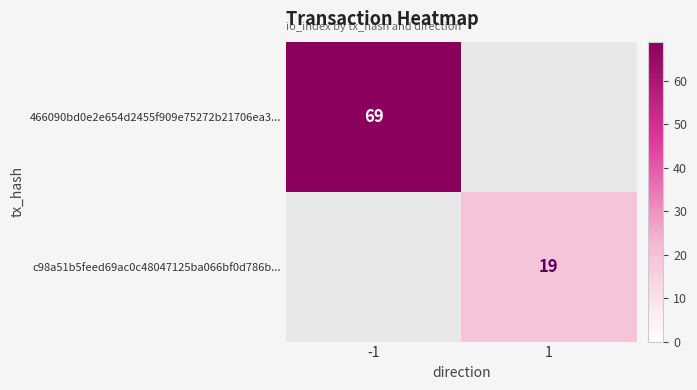

At how many categories does at least one series exceed 44?

1